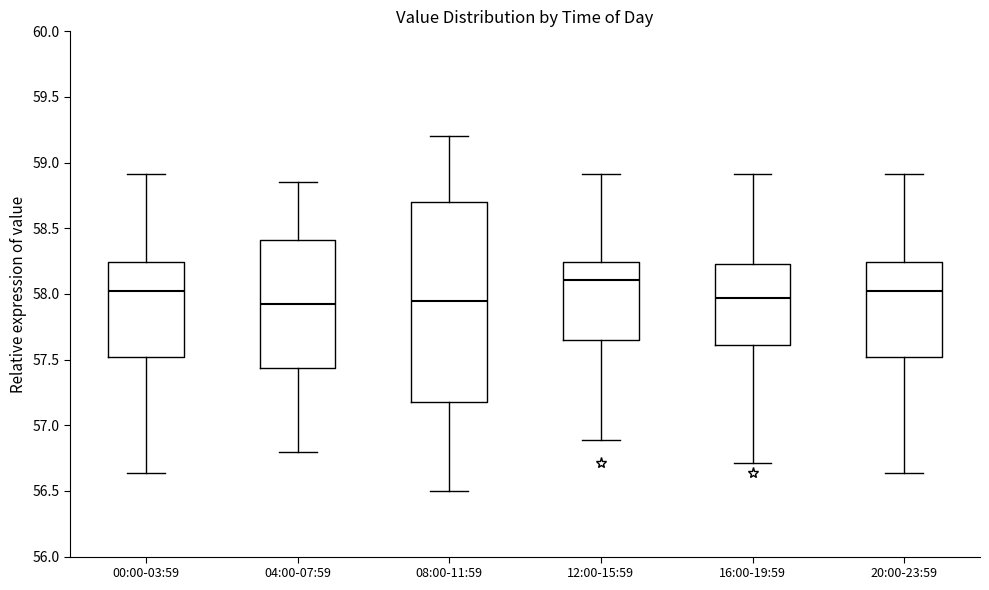

Reading left to right, transcribe this box plot: for each box, give where its median line is, the range the box spans, and where its two whiskers end, as read against the y-axis. The values are not printed on the chart, so give them approximately, as read against the axis.

00:00-03:59: median 58.05, box 57.50 to 58.25, whiskers 56.65 to 58.90
04:00-07:59: median 57.95, box 57.45 to 58.40, whiskers 56.80 to 58.85
08:00-11:59: median 57.95, box 57.20 to 58.70, whiskers 56.50 to 59.20
12:00-15:59: median 58.10, box 57.65 to 58.25, whiskers 56.90 to 58.90
16:00-19:59: median 57.95, box 57.60 to 58.25, whiskers 56.70 to 58.90
20:00-23:59: median 58.05, box 57.50 to 58.25, whiskers 56.65 to 58.90